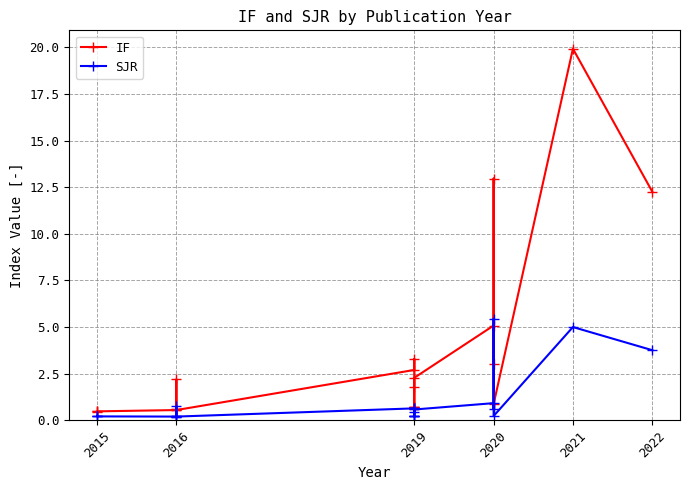

Between 2016 and 2015, which is larger?

2016